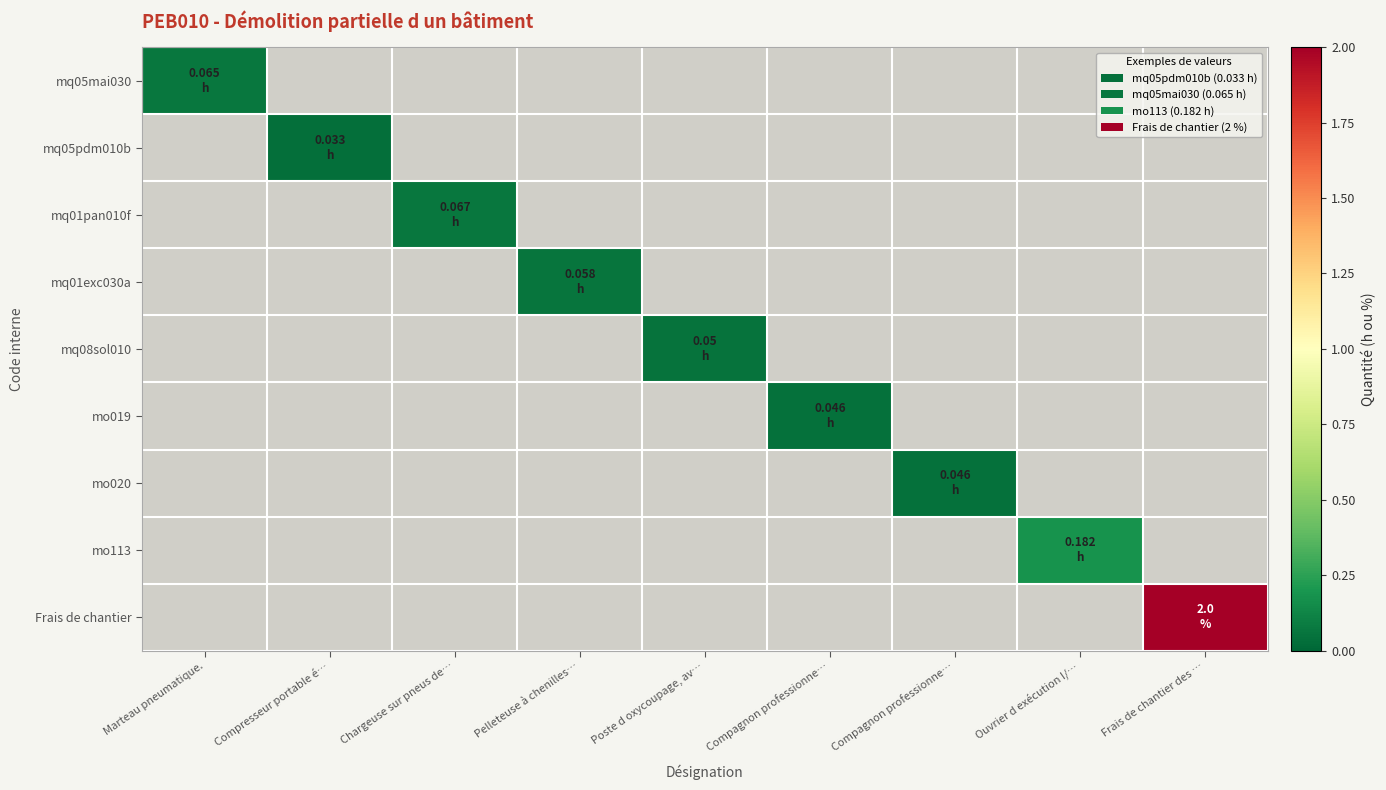

Count the number of categories in the chart.

9